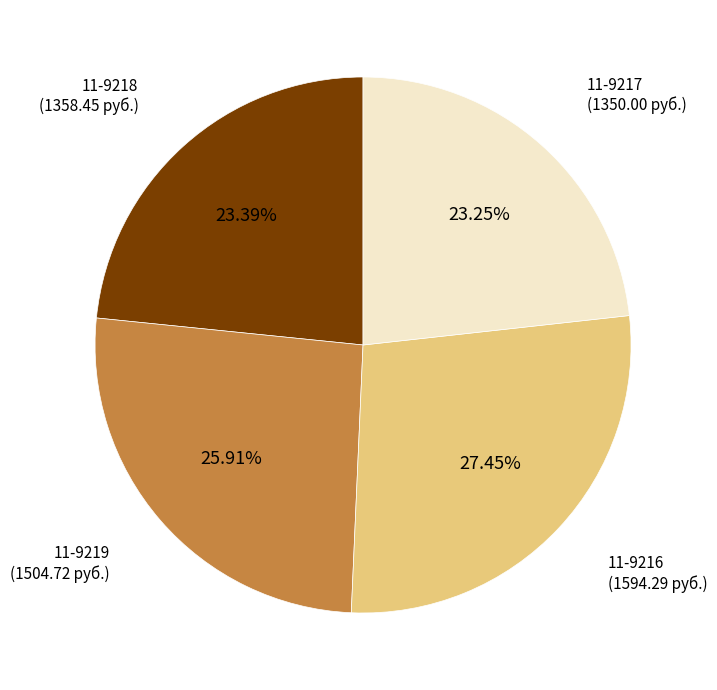

Is there a majority slice in this chart?

No